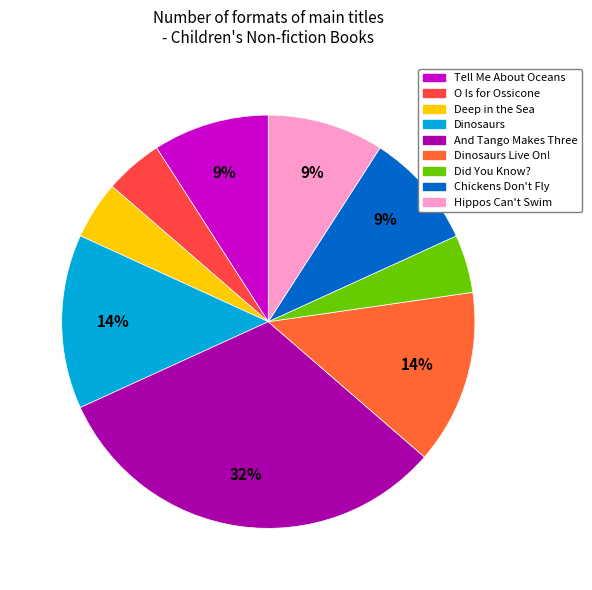

Does any single category account for the majority?

No